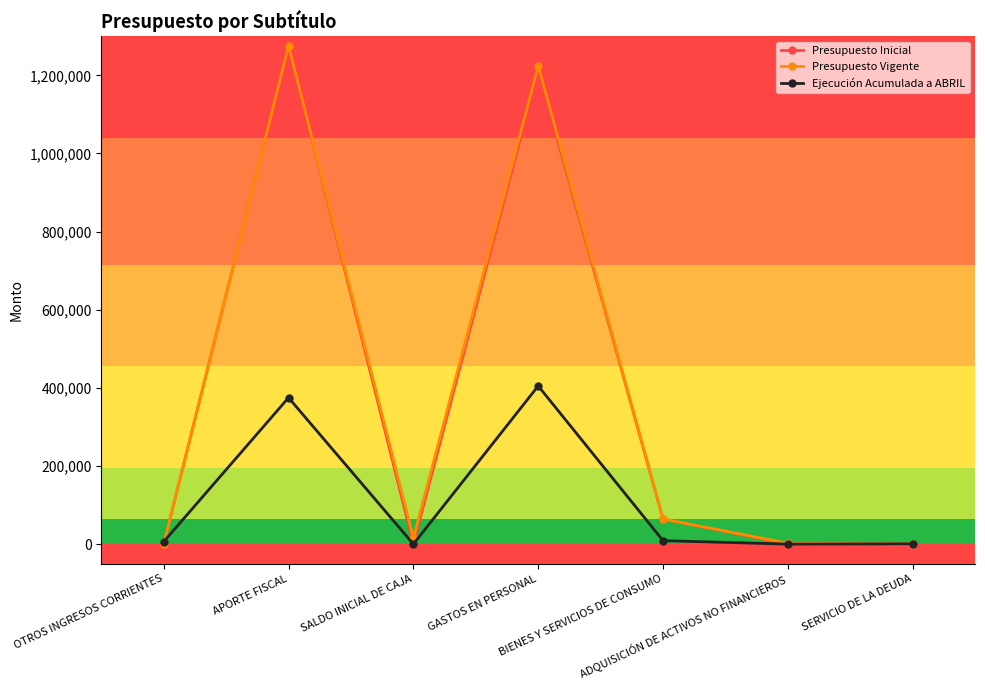

Is it true that Presupuesto Inicial equals -587414 at OTROS INGRESOS CORRIENTES?

False